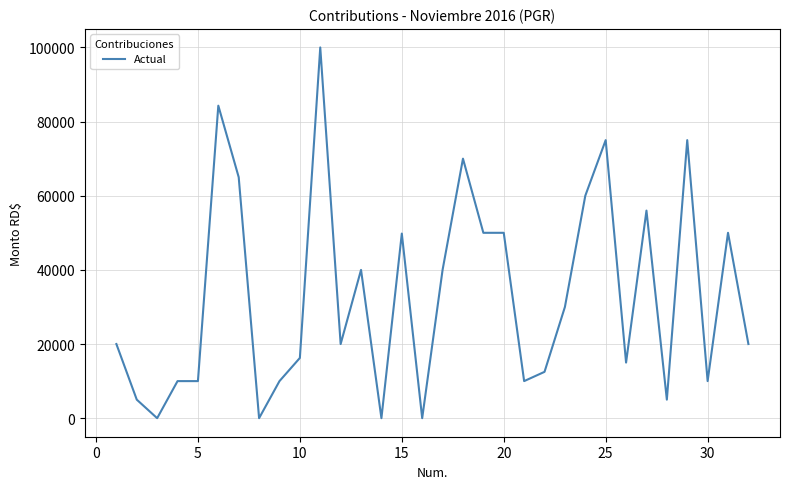

What is the difference between the maximum and minimum values?

100000